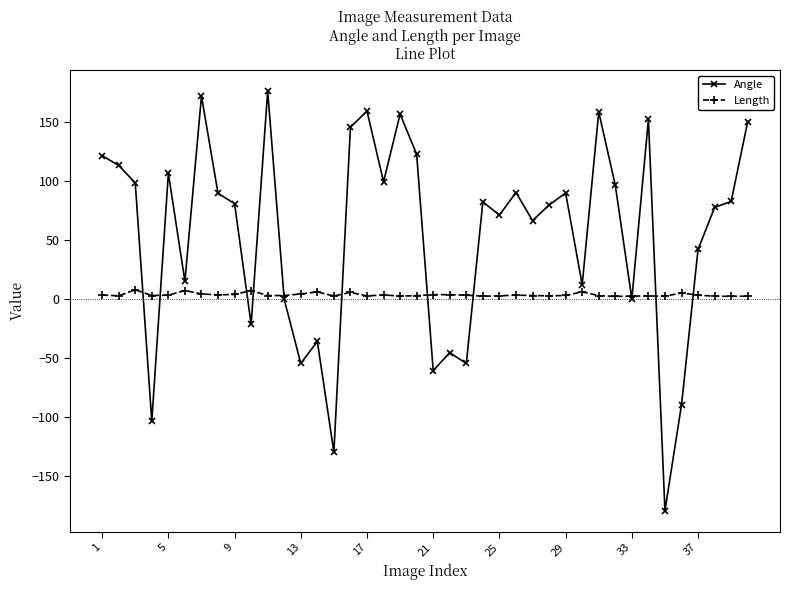

At how many categories does at least one series exceed 21?

26